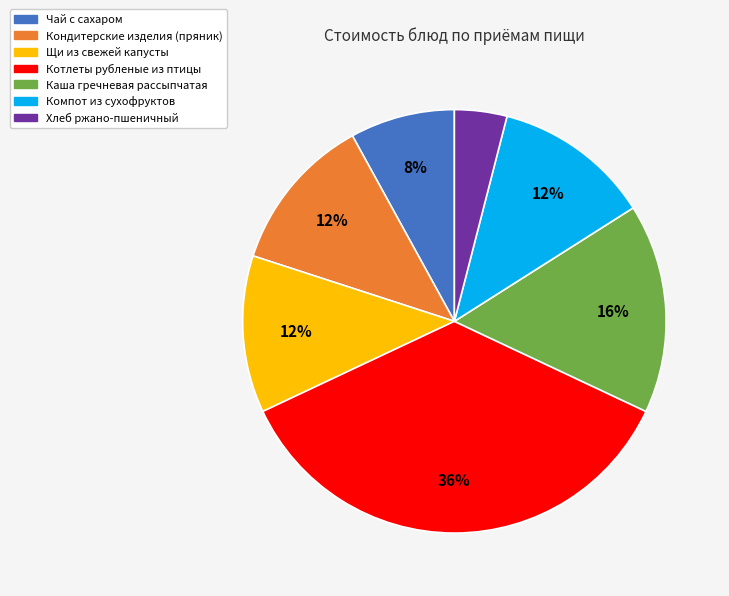

Which category has the biggest portion of the pie?

Котлеты рубленые из птицы